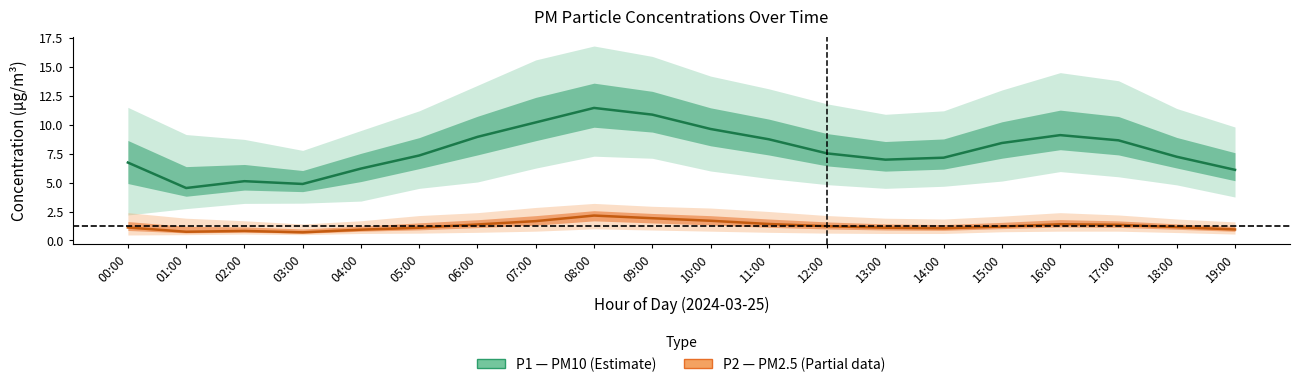

Which category has the lowest value in the P1 (PM10) series?

01:00